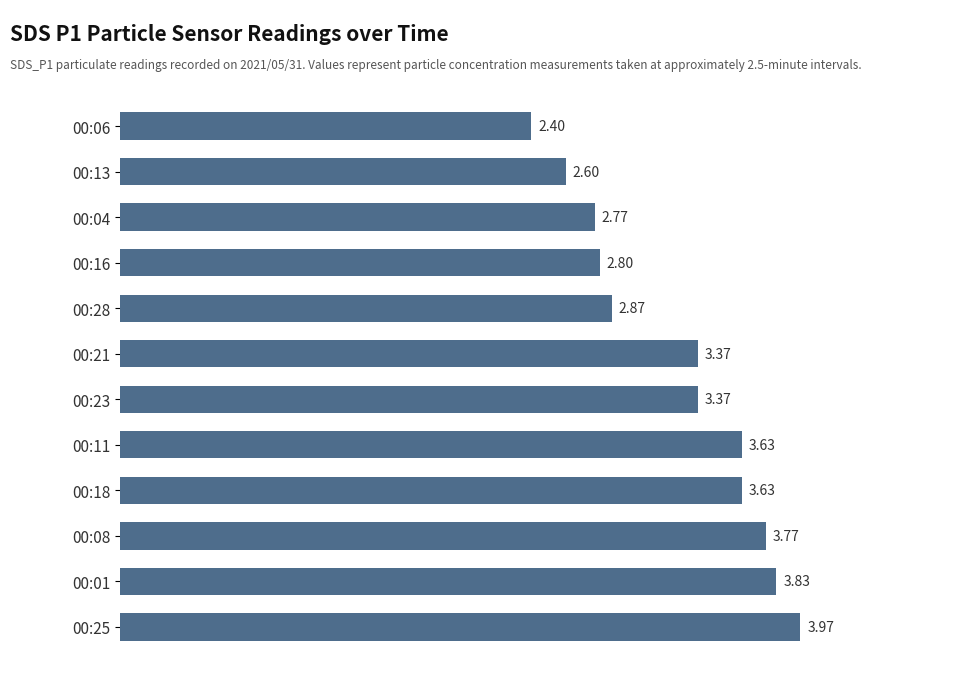

What is the average value?

3.3